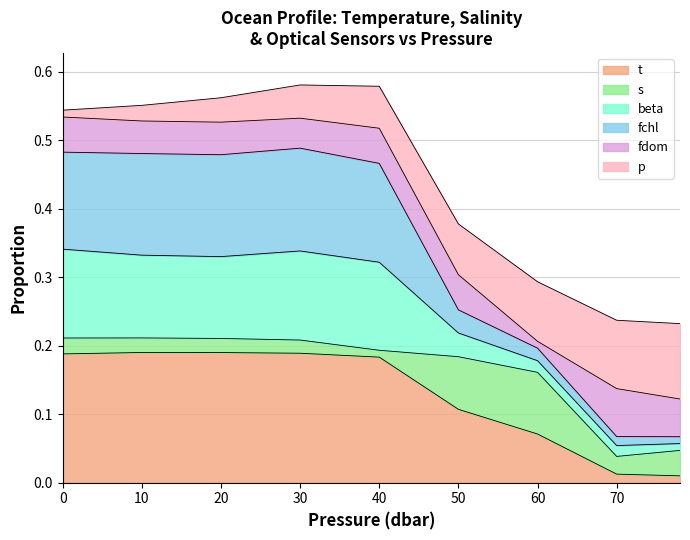

Does the chart display data point markers on the line(s)?

No